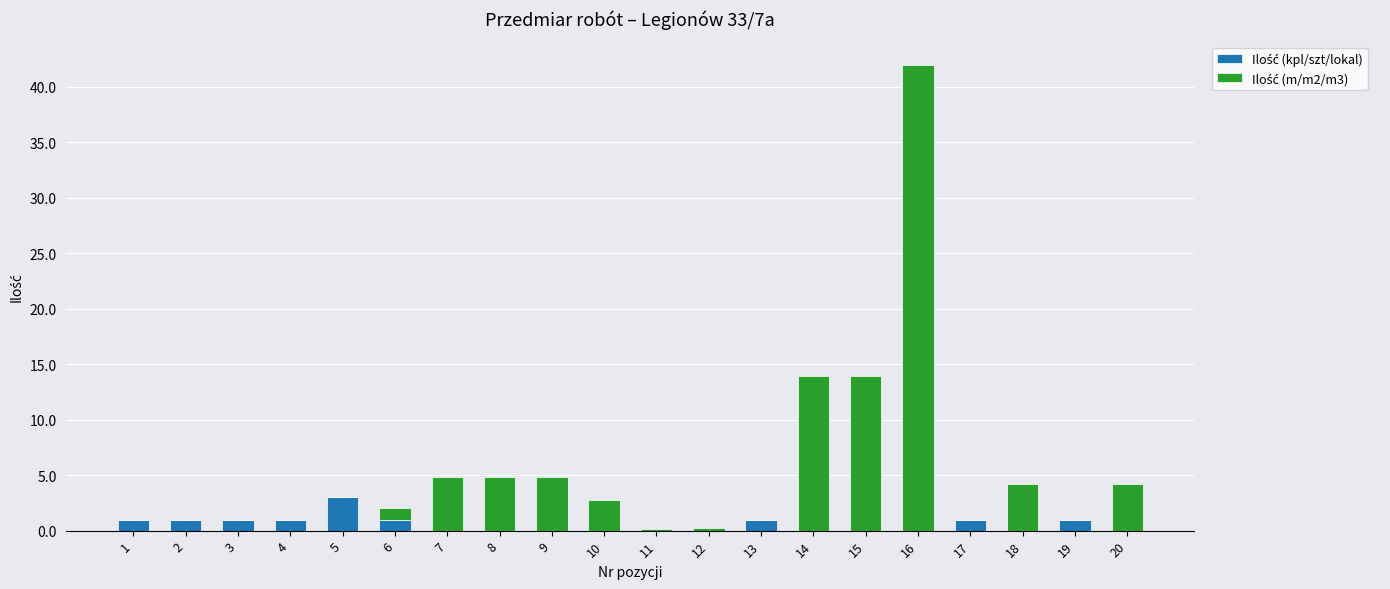

At which category is the sum across all series the highest?

16